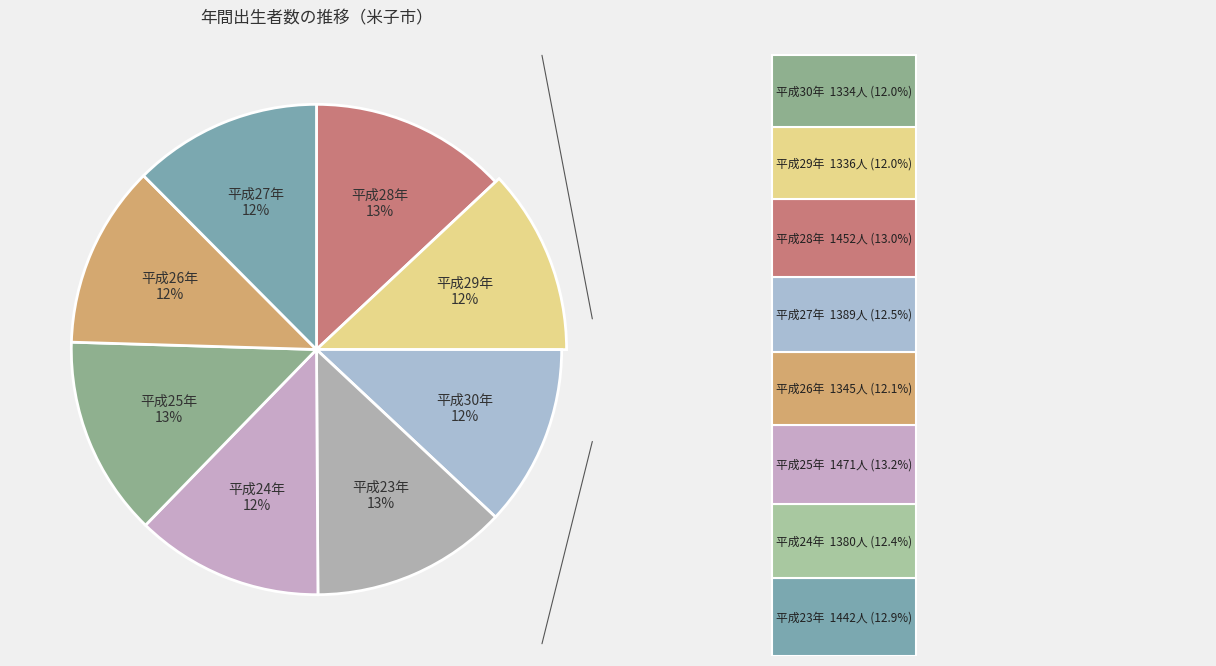

How many segments does this pie chart have?

8